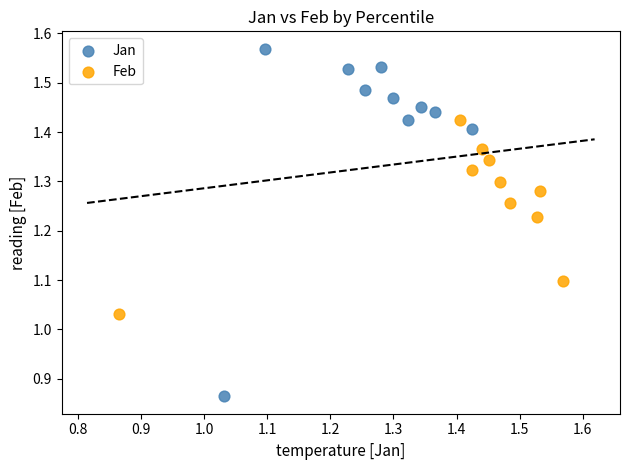

Which series has the widest spread of Y values?

Jan